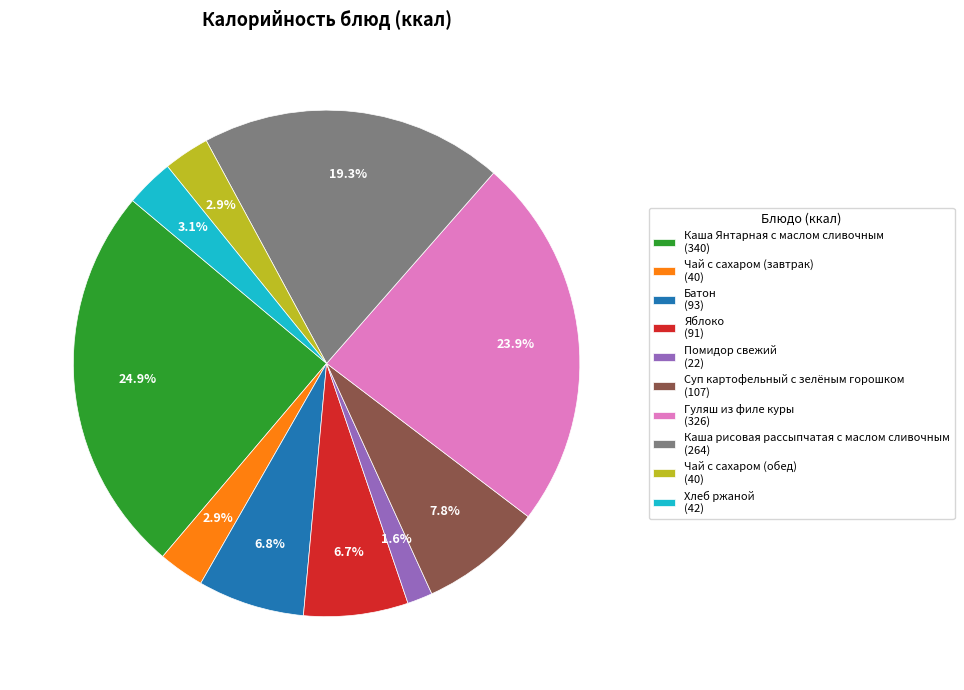

Does any single category account for the majority?

No